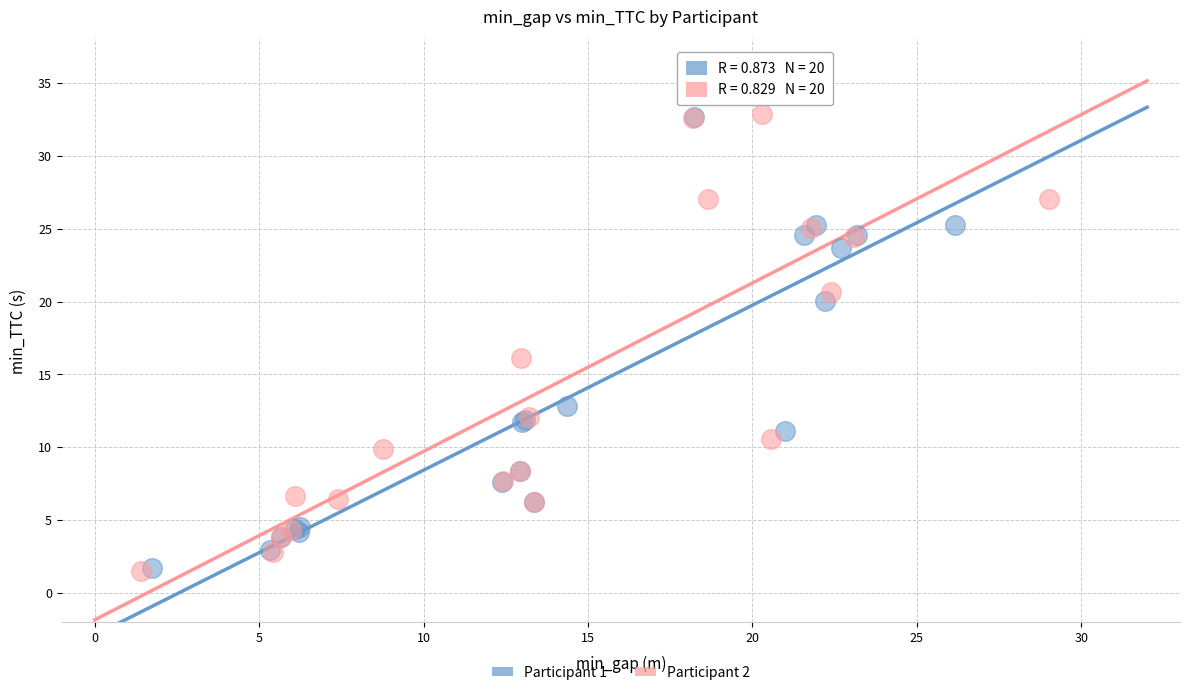

Which series has the largest Y range (max minus min)?

Participant 2